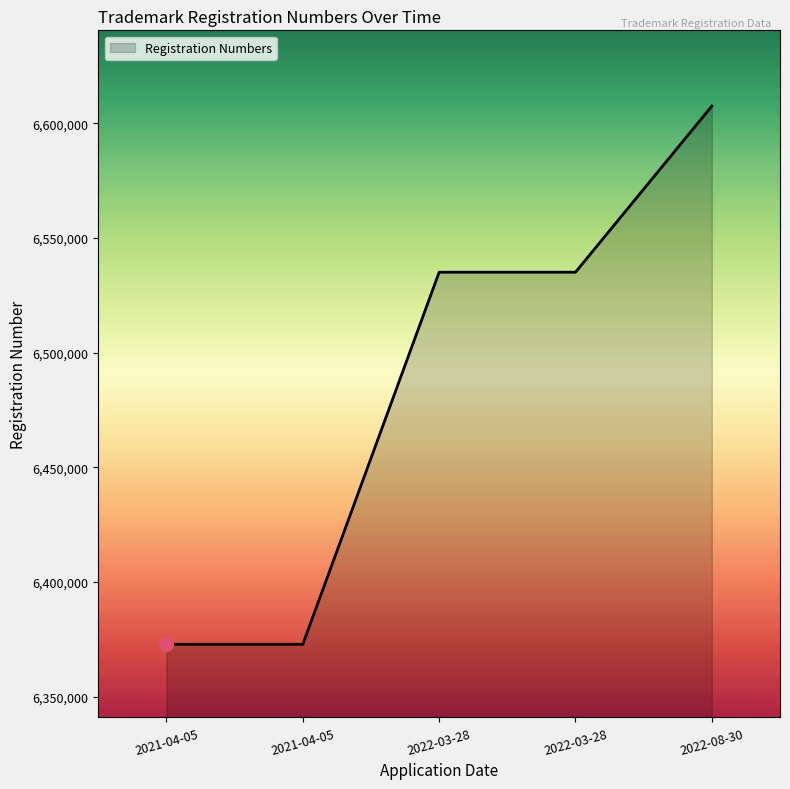

Between 2022-03-28 and 2022-03-28, which is larger?

2022-03-28